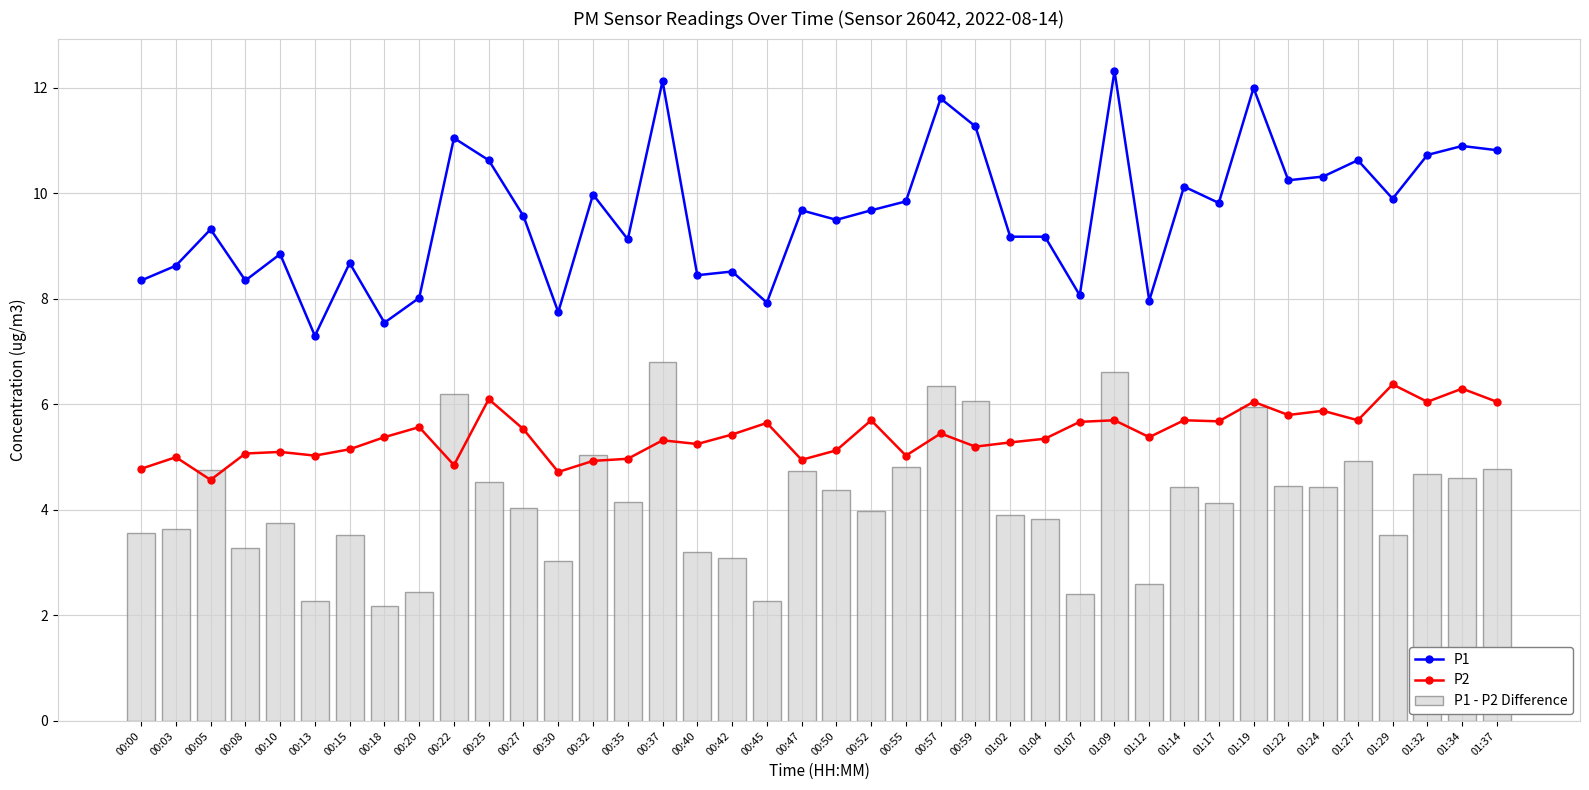

Which label corresponds to the smallest value in the chart?

00:18